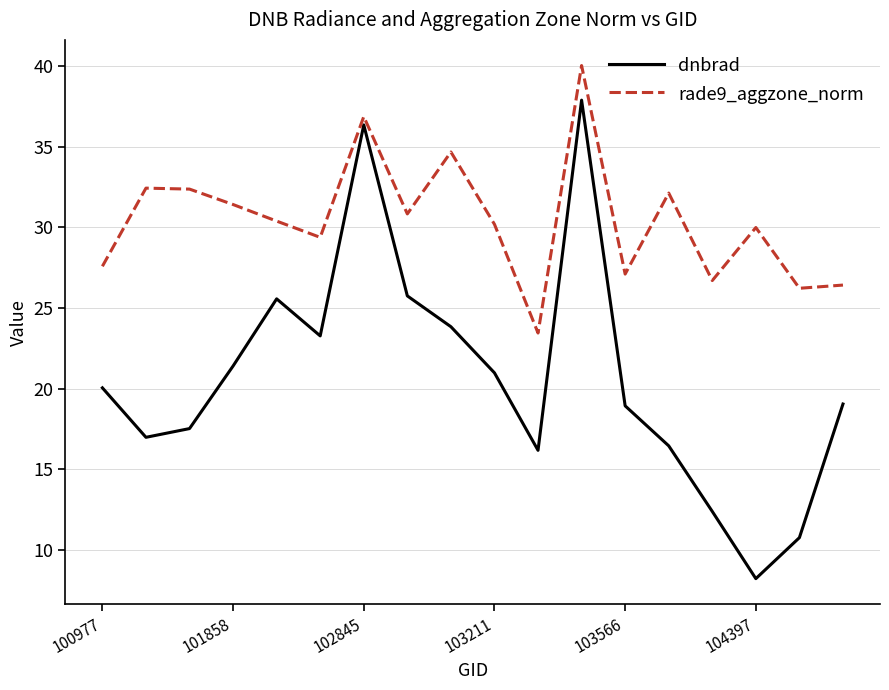

What is the maximum value shown in the chart?

40.0